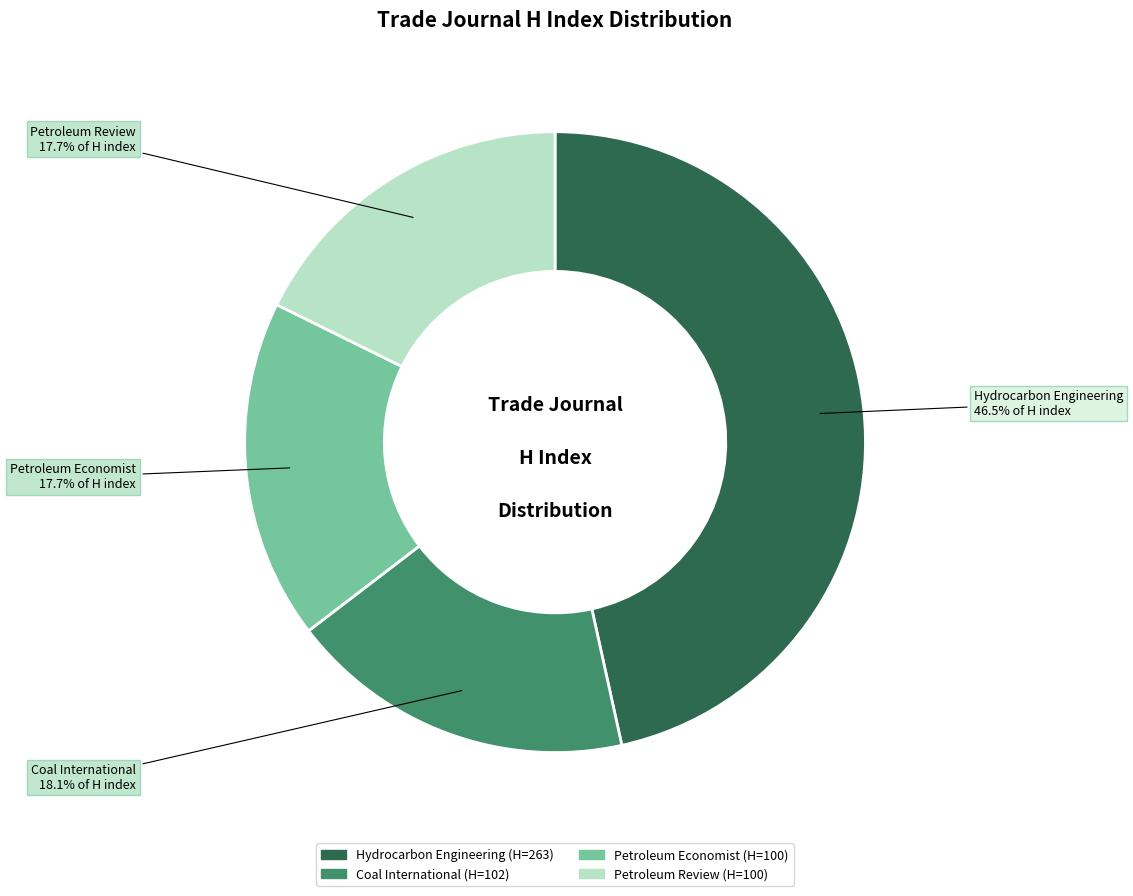

To the nearest percent, what is the difference between the largest and smallest slice percentages?

29%